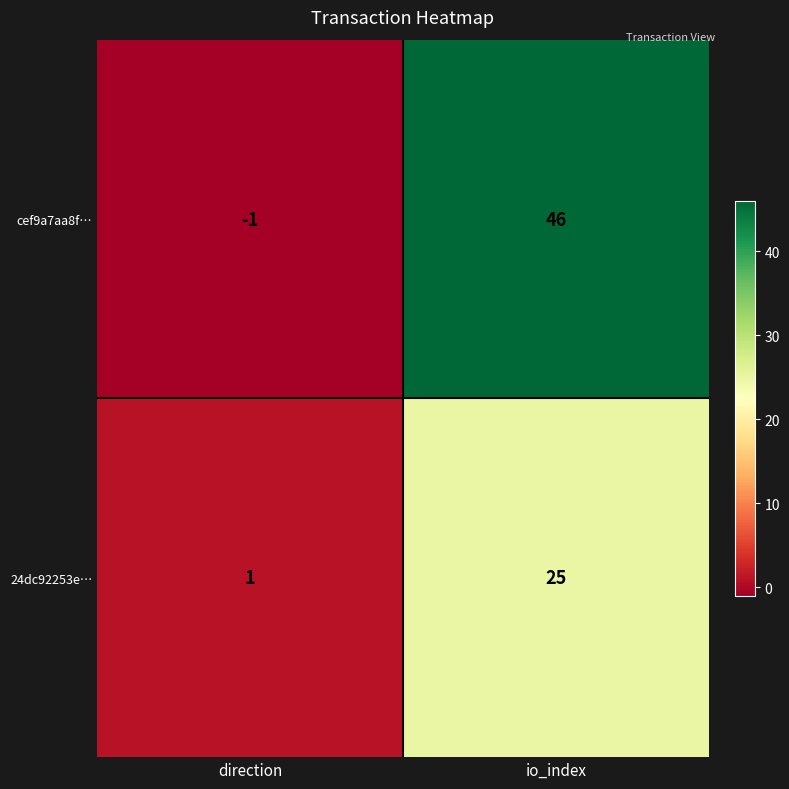

Rank the series by their maximum value, from highest to lowest.

cef9a7aa8f…, 24dc92253e…